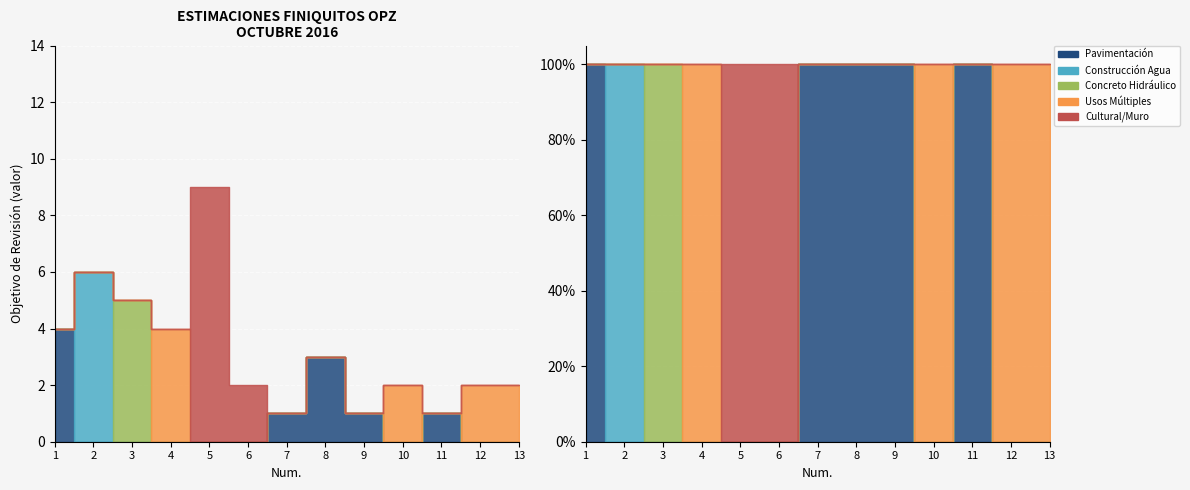

The value of OBJETIVO DE REVISIÓN at 13 is 1. True or false?

False